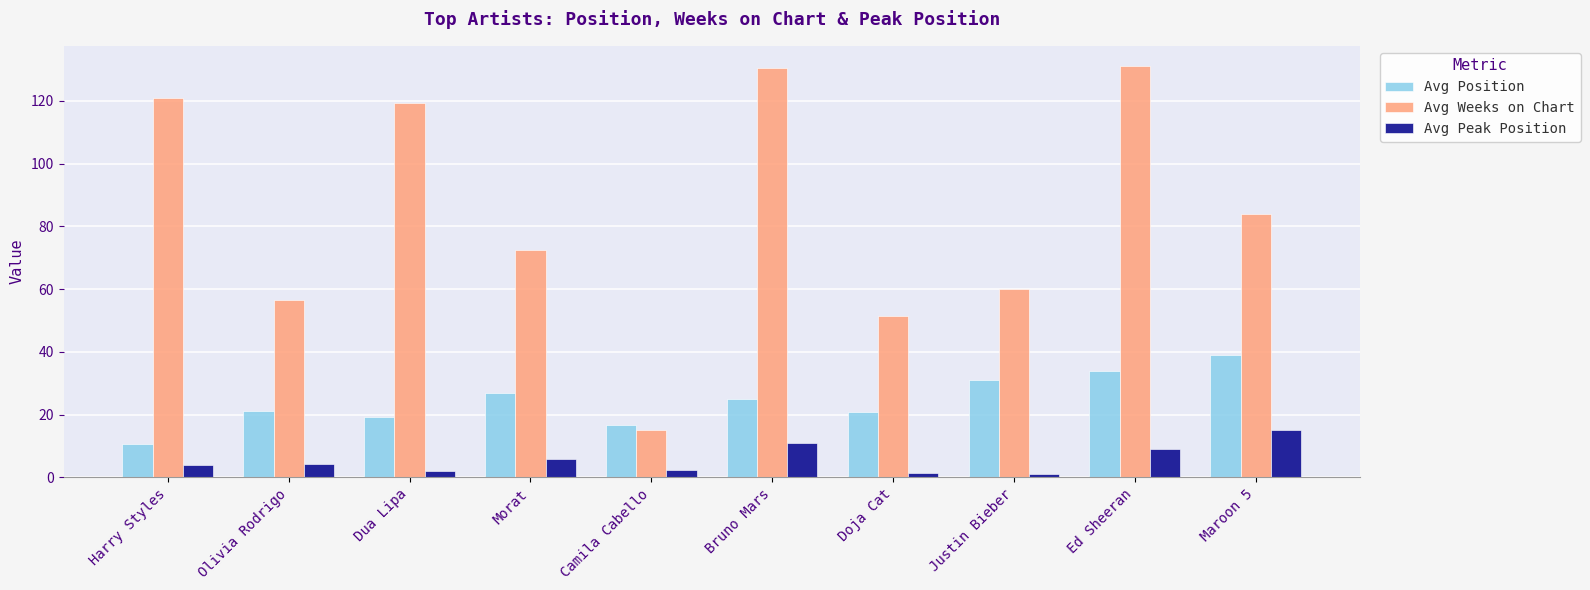

Count the number of categories in the chart.

10